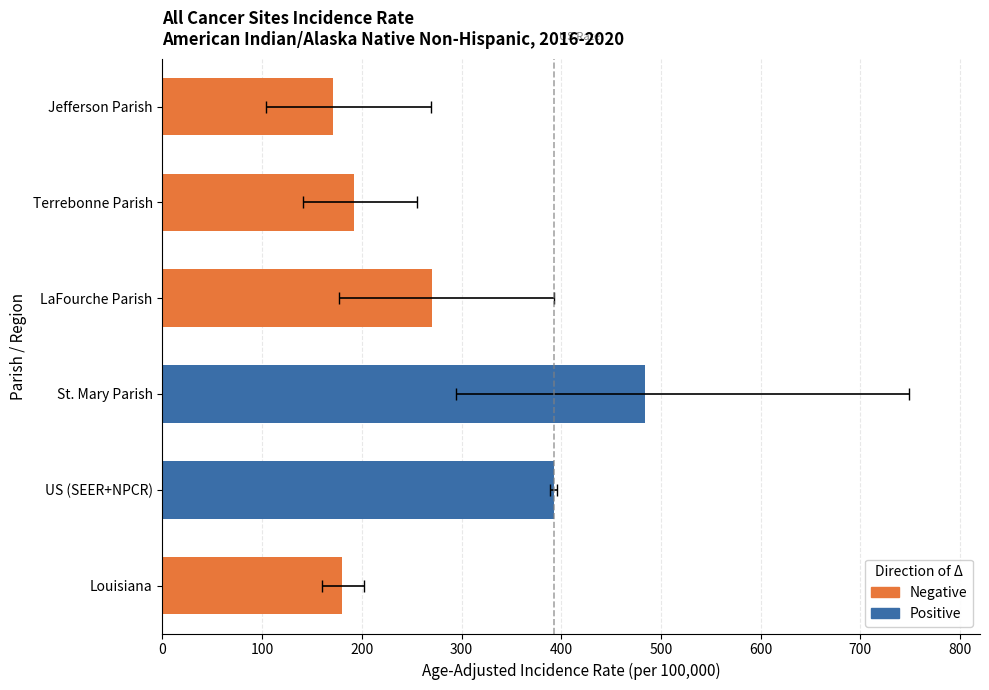

What is the difference between the second highest and second lowest values?

212.4